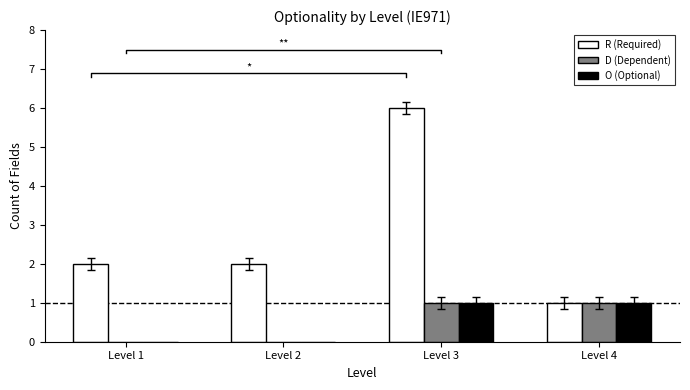

The value of R (Required) at Level 4 is 1. True or false?

True